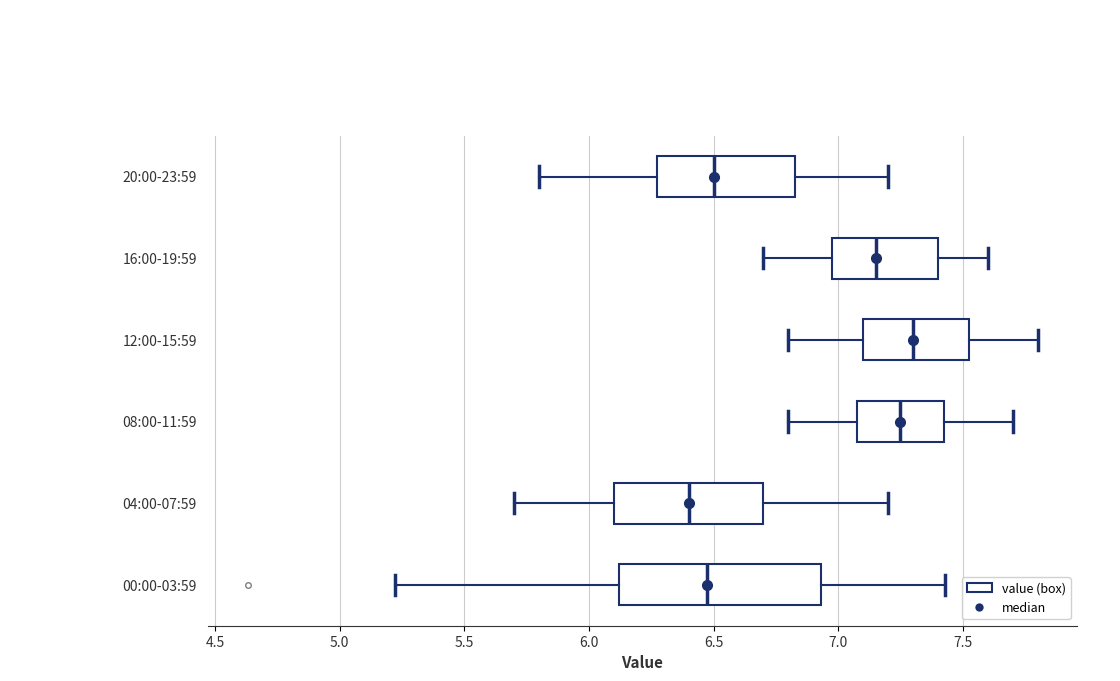

Reading bottom to top, transcribe this box plot: for each box, give where its median line is, the range the box spans, and where its two whiskers end, as read against the x-axis. The values are not printed on the chart, so give them approximately, as read against the axis.

00:00-03:59: median 6.50, box 6.10 to 6.95, whiskers 5.20 to 7.45
04:00-07:59: median 6.40, box 6.10 to 6.70, whiskers 5.70 to 7.20
08:00-11:59: median 7.25, box 7.10 to 7.45, whiskers 6.80 to 7.70
12:00-15:59: median 7.30, box 7.10 to 7.55, whiskers 6.80 to 7.80
16:00-19:59: median 7.15, box 7.00 to 7.40, whiskers 6.70 to 7.60
20:00-23:59: median 6.50, box 6.30 to 6.85, whiskers 5.80 to 7.20